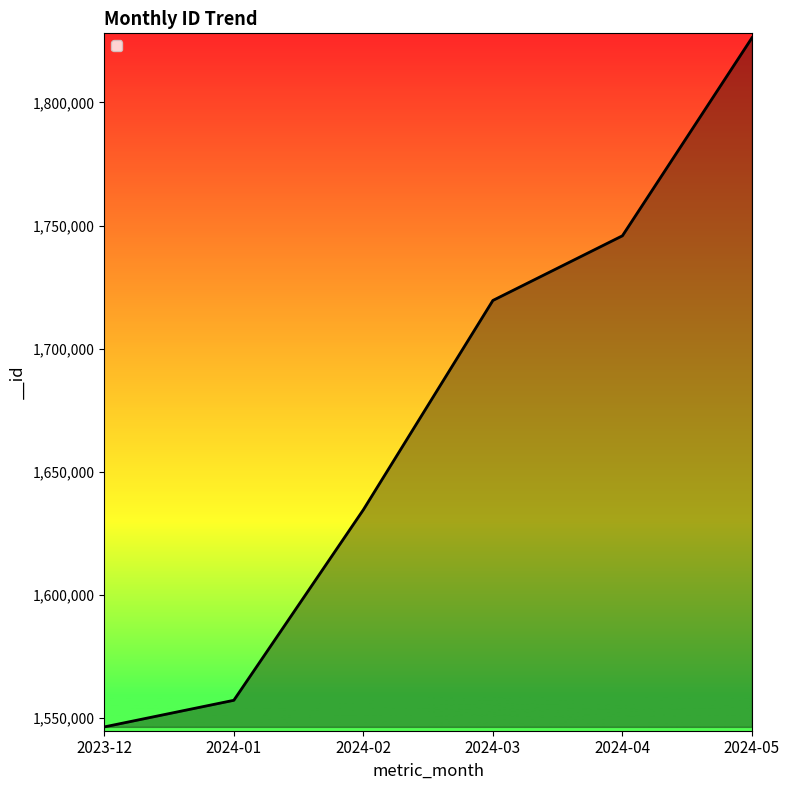

What is the minimum value shown in the chart?

1546497